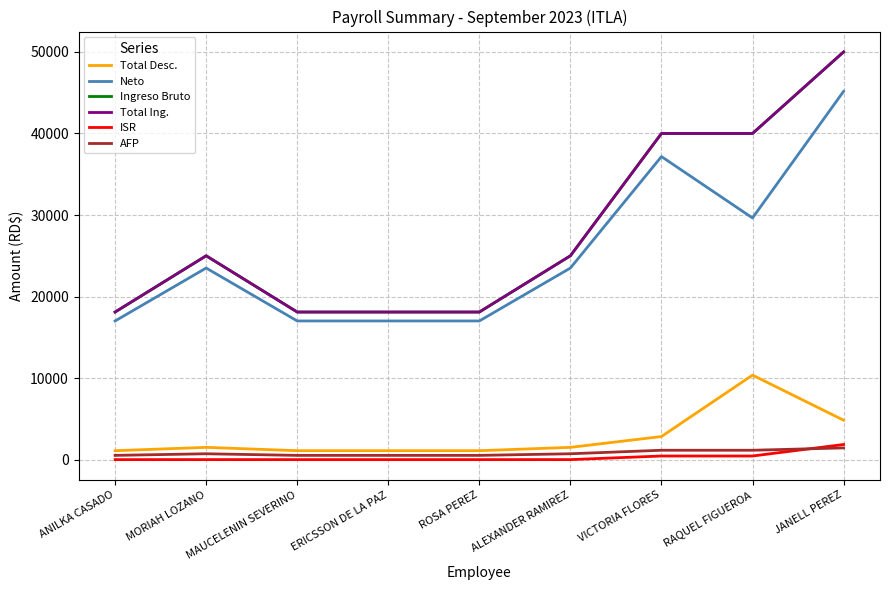

Where is Total Desc. nearest to the value 5729?

JANELL PEREZ